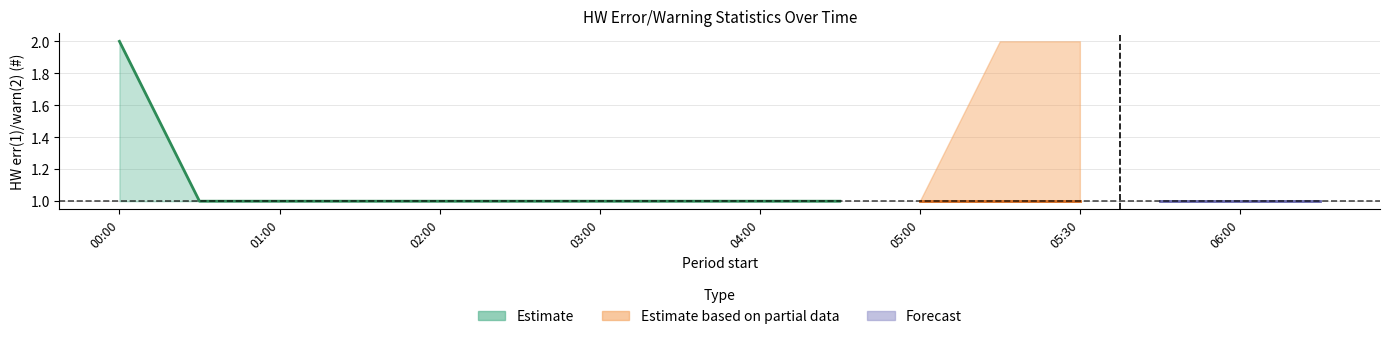

Reading left to right, extract all data points from this chart.

avg(HW err(1)/warn(2) (#)): 2	1	1	1	1	1	1	1	1	1	1	1	1	1	1	1
max(HW err(1)/warn(2) (#)): 2	1	1	1	1	1	1	1	1	1	1	2	2	1	1	1
med(HW err(1)/warn(2) (#)): 2	1	1	1	1	1	1	1	1	1	1	1	1	1	1	1
min(HW err(1)/warn(2) (#)): 1	1	1	1	1	1	1	1	1	1	1	1	1	1	1	1
std(HW err(1)/warn(2) (#)): 0	0	0	0	0	0	0	0	0	0	0	0	0	0	0	0